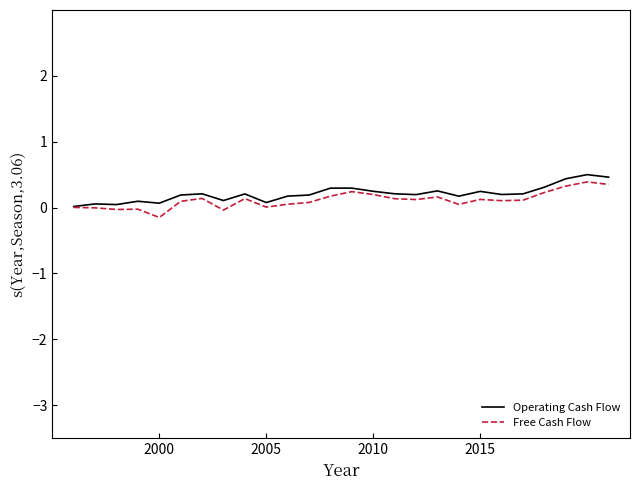

What are all the series names shown in the legend?

Operating Cash Flow, Free Cash Flow